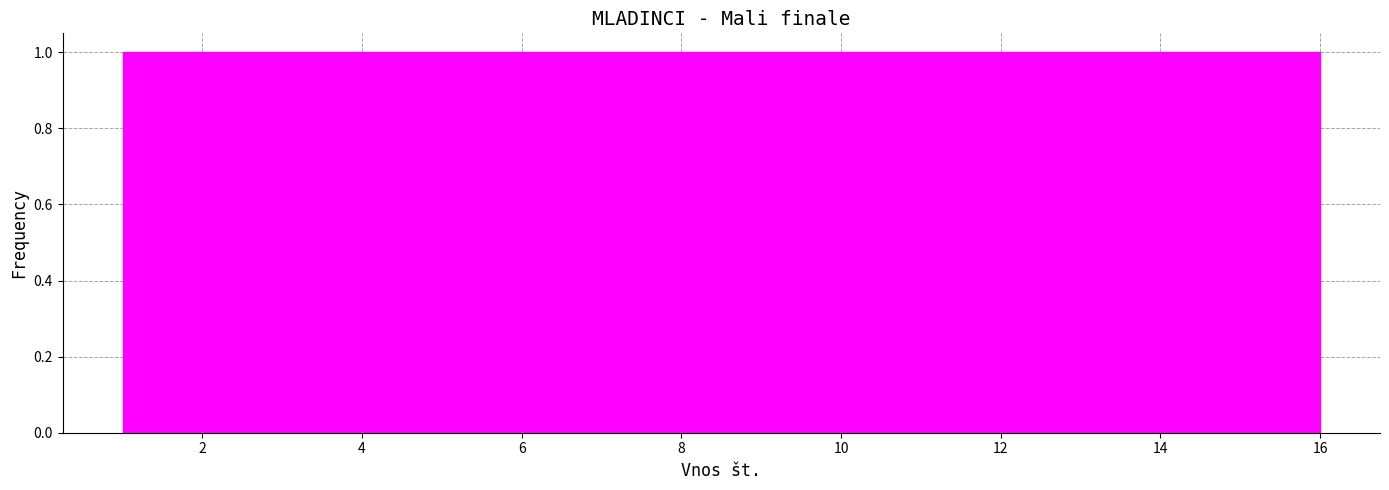

How tall is the bar that spans 4.8 to 5.6 on the x-axis? Neither the bar edges nor the heights are printed on the chart, so give them approximately, as read against the axes.

1